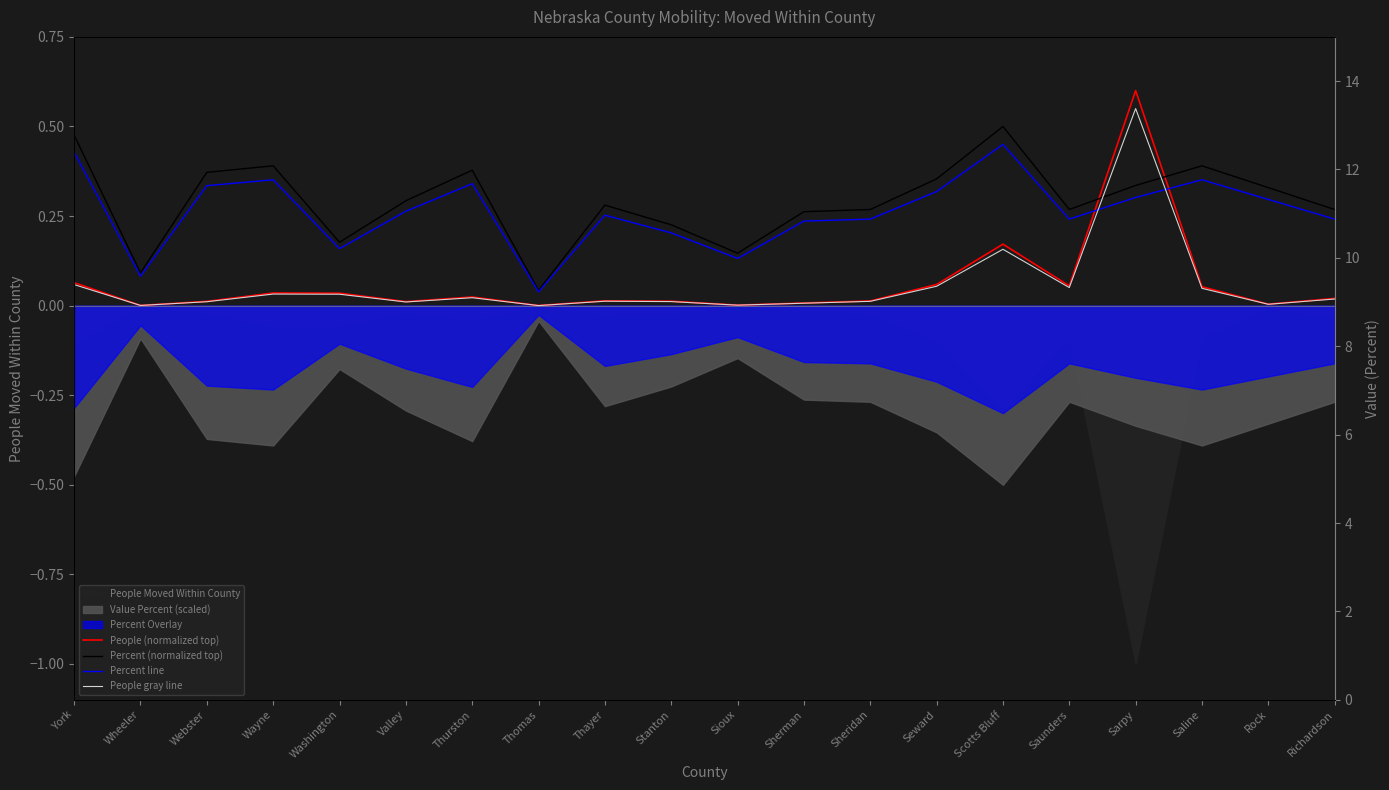

What is the label of the 16th point from the right?

Washington